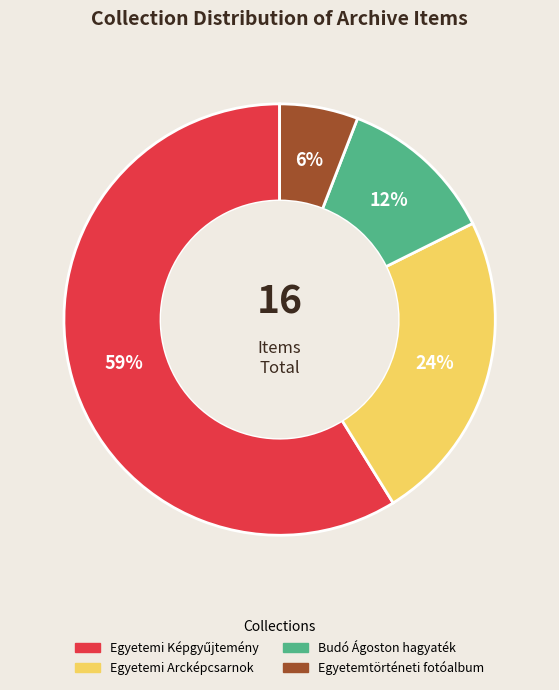

To the nearest percent, what is the difference between the Budó Ágoston hagyaték and Egyetemtörténeti fotóalbum slice percentages?

6%